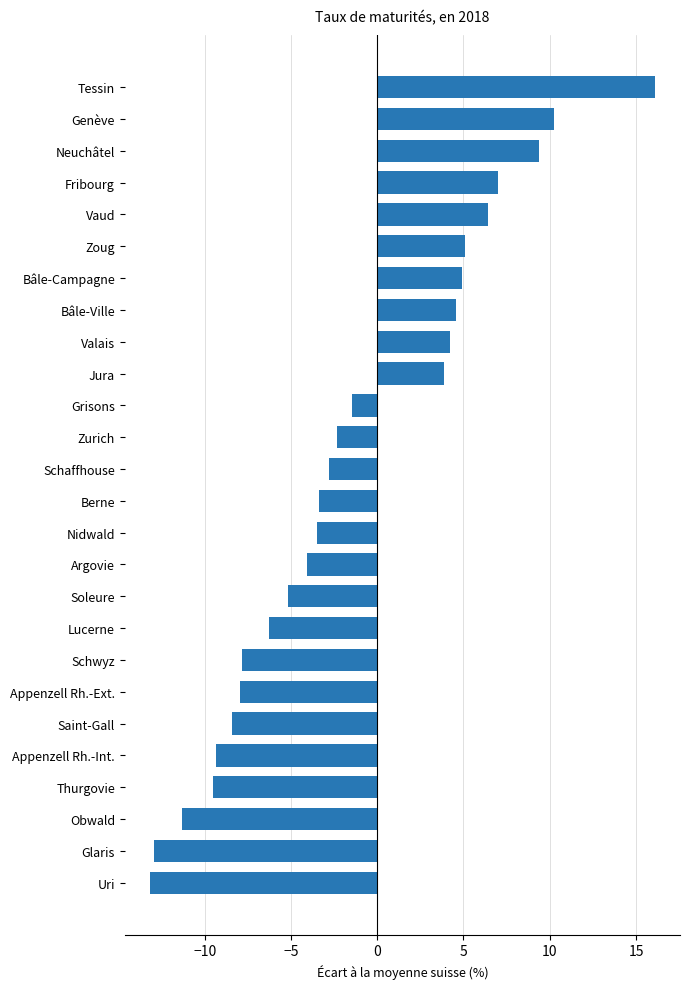

Count the number of data series in this chart.

1